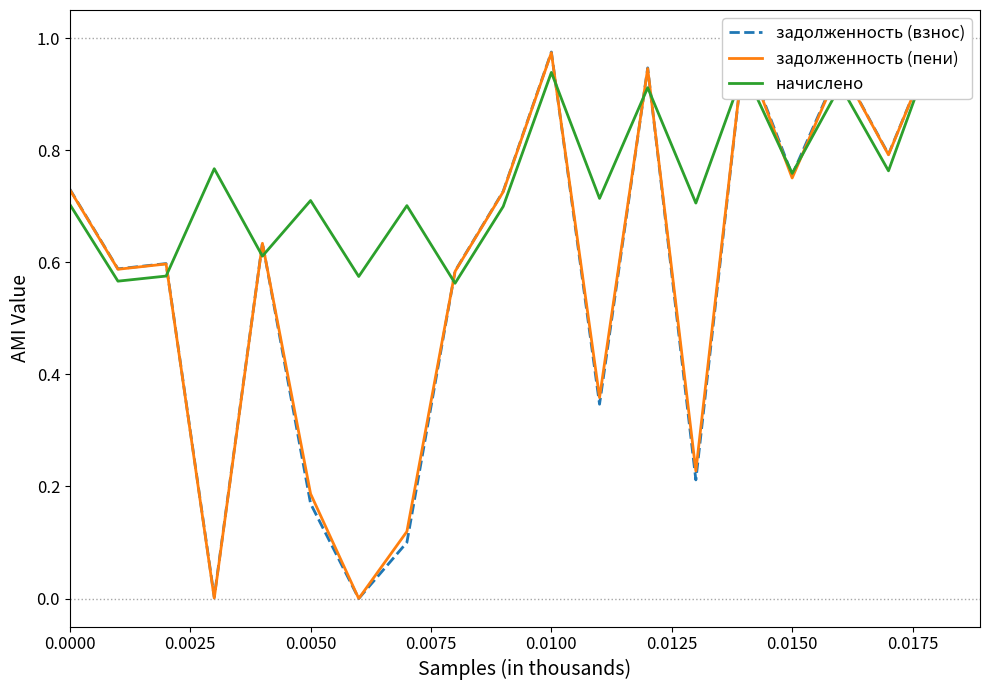

The value of начислено at 0.0050 is 1.0. True or false?

False